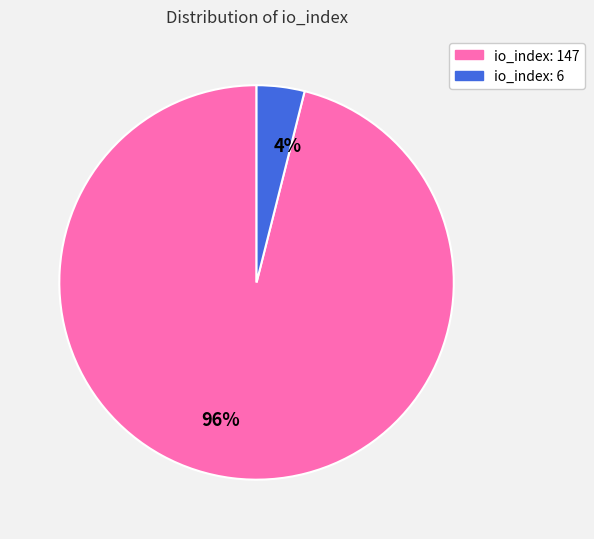

Do 96% and 4% together represent more than half of the pie?

Yes